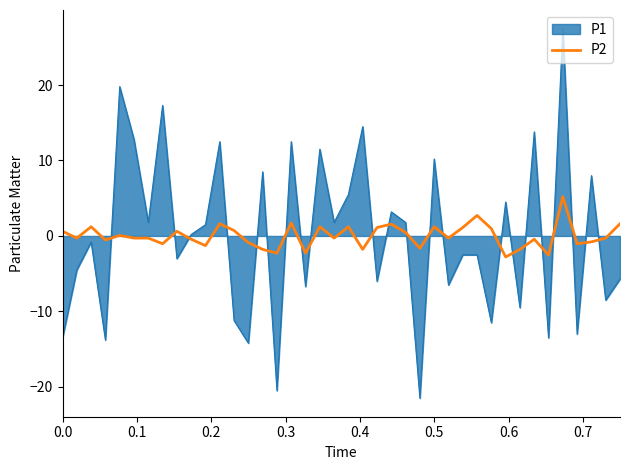

What is the smallest value displayed?

-21.5